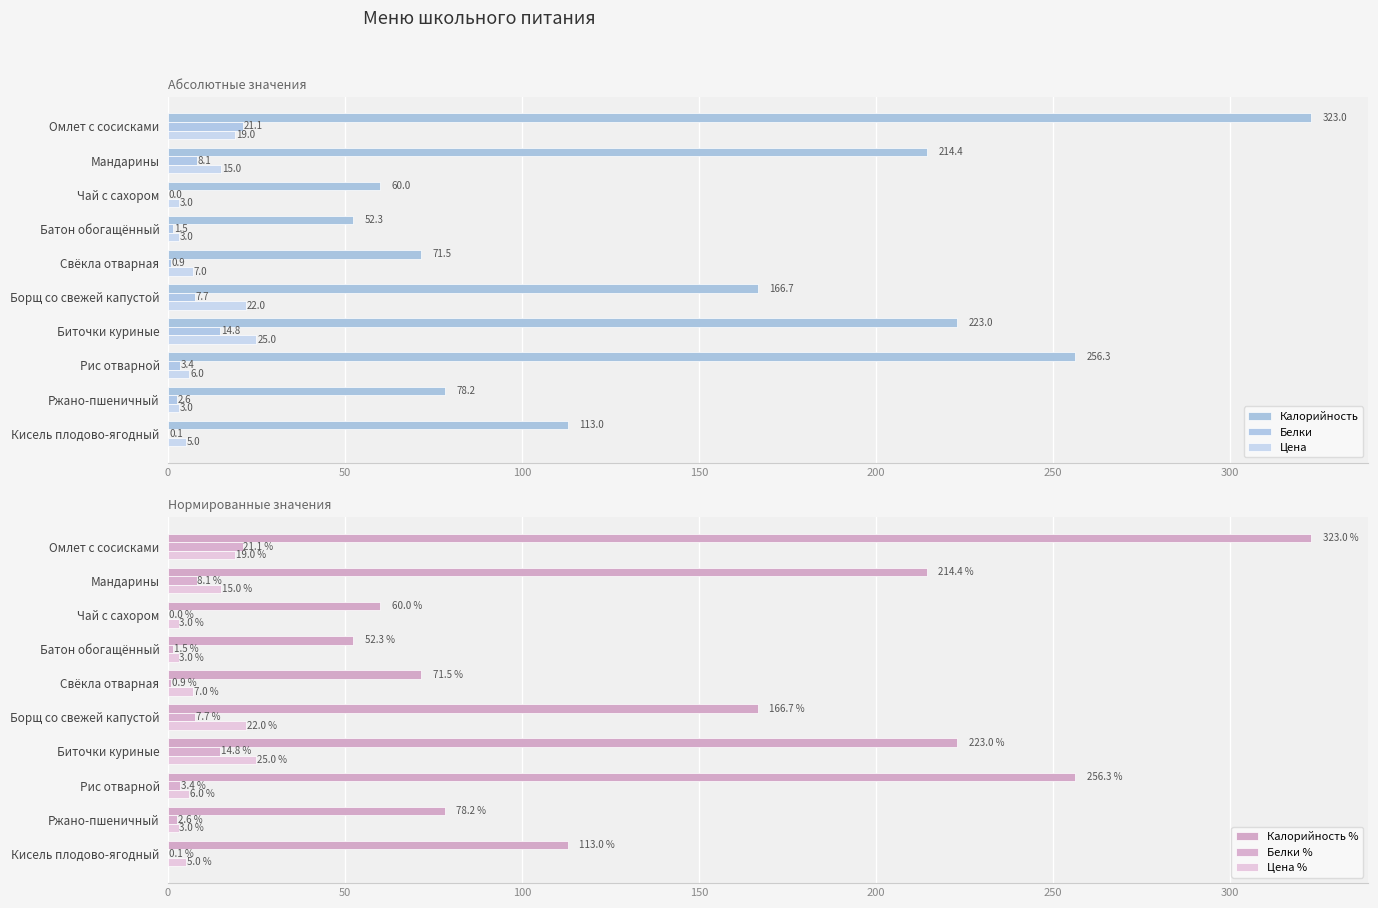

How many data points in Калорийность are above 166?

5